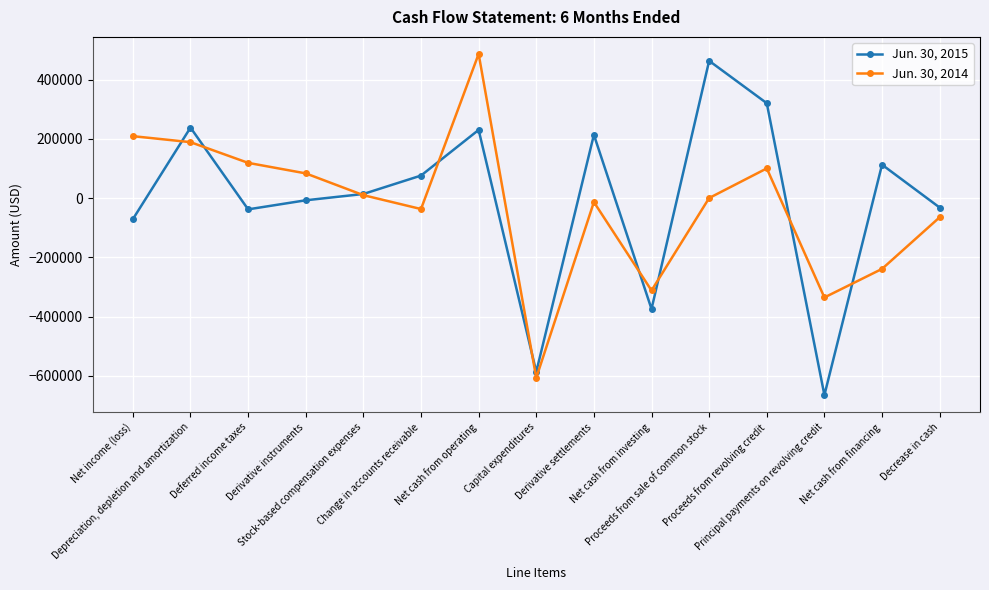

What are all the series names shown in the legend?

Jun. 30, 2015, Jun. 30, 2014